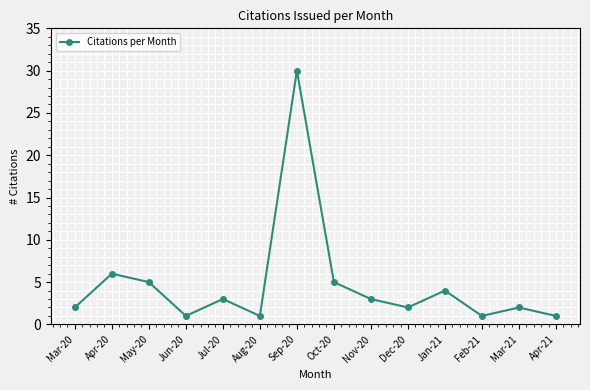

Reading left to right, transcribe all the data shown in this chart.

Mar-20=2	Apr-20=6	May-20=5	Jun-20=1	Jul-20=3	Aug-20=1	Sep-20=30	Oct-20=5	Nov-20=3	Dec-20=2	Jan-21=4	Feb-21=1	Mar-21=2	Apr-21=1